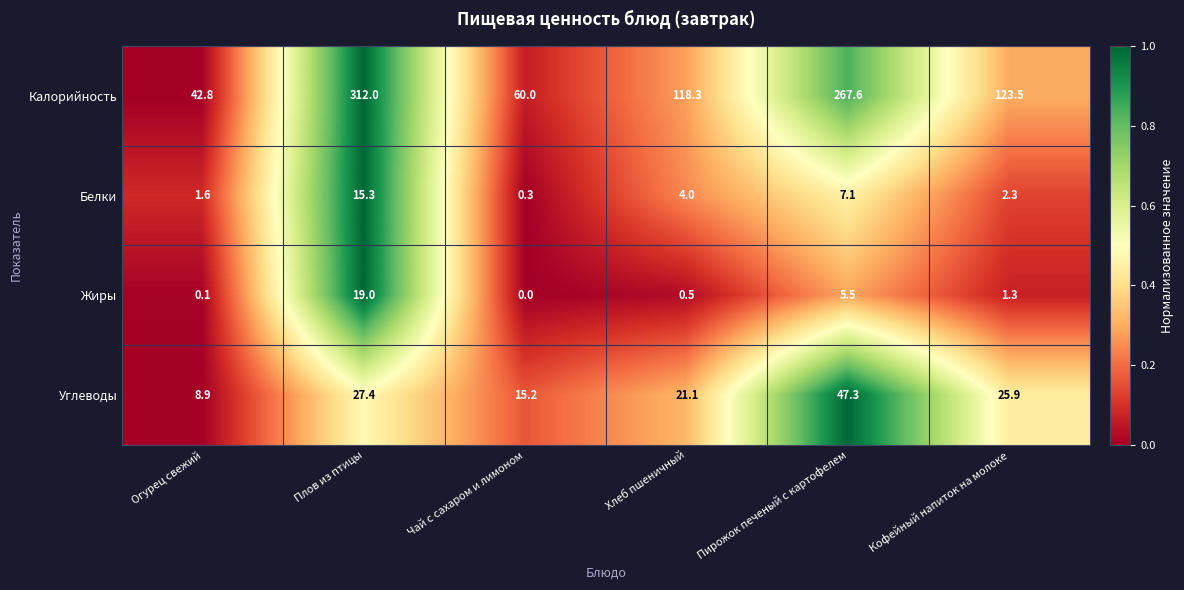

Which series has the widest spread of values?

Калорийность